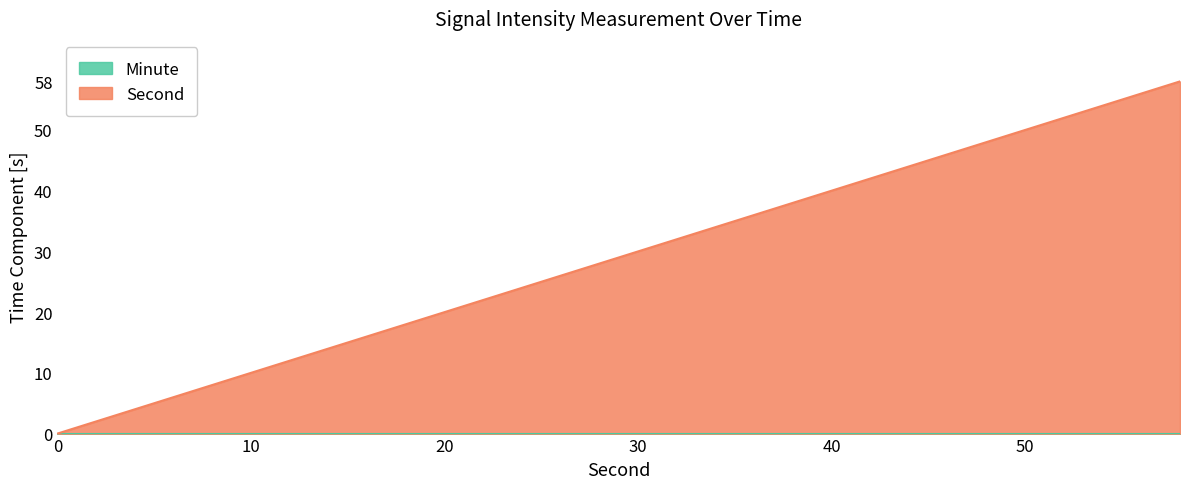

How many values are above zero?

29